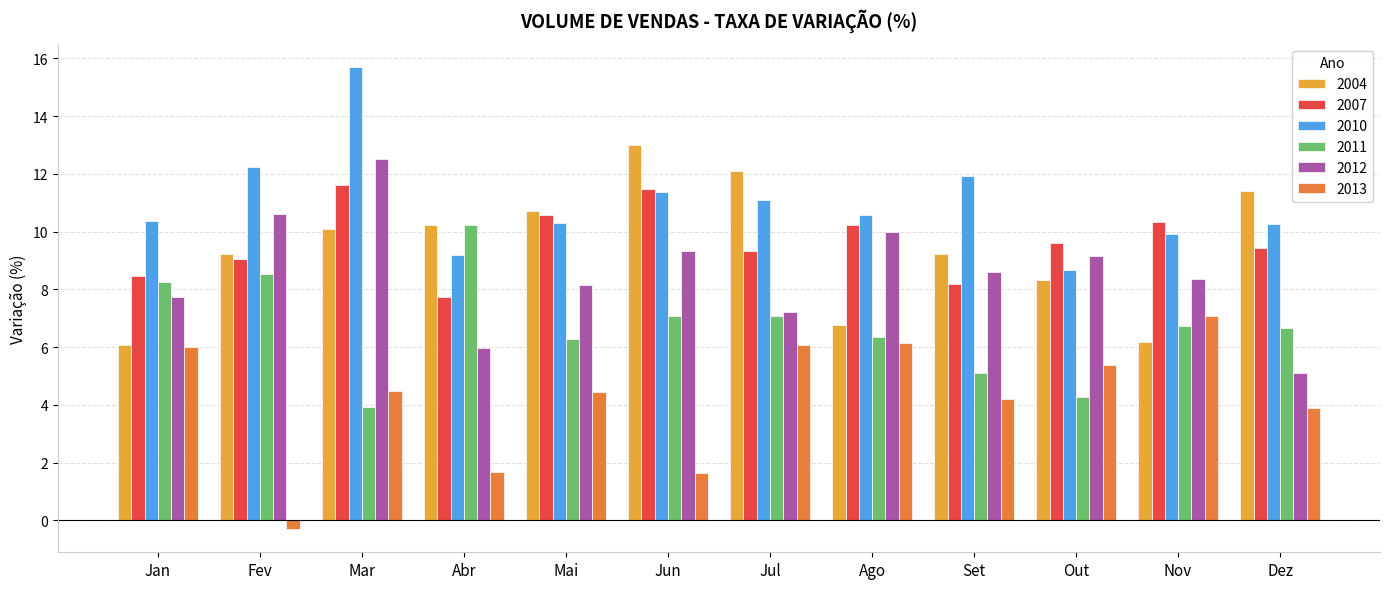

What is the sum of all 2012 values?

102.7